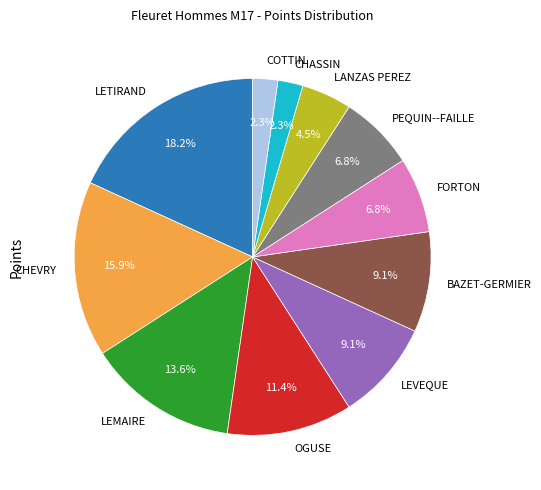

To the nearest percent, what is the combined percentage of LETIRAND and CHASSIN?

20%